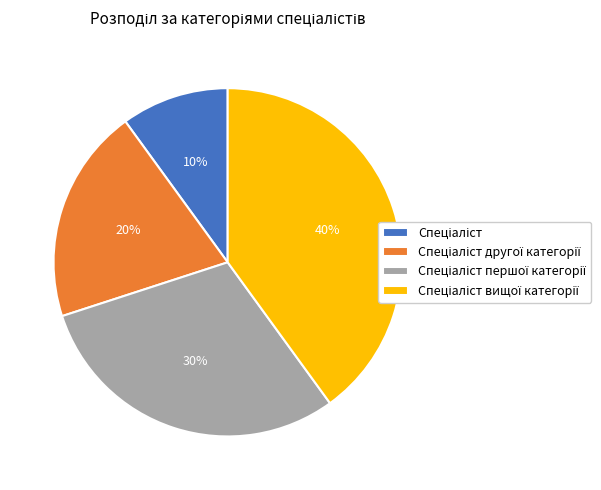

To the nearest percent, what is the average slice percentage?

25%